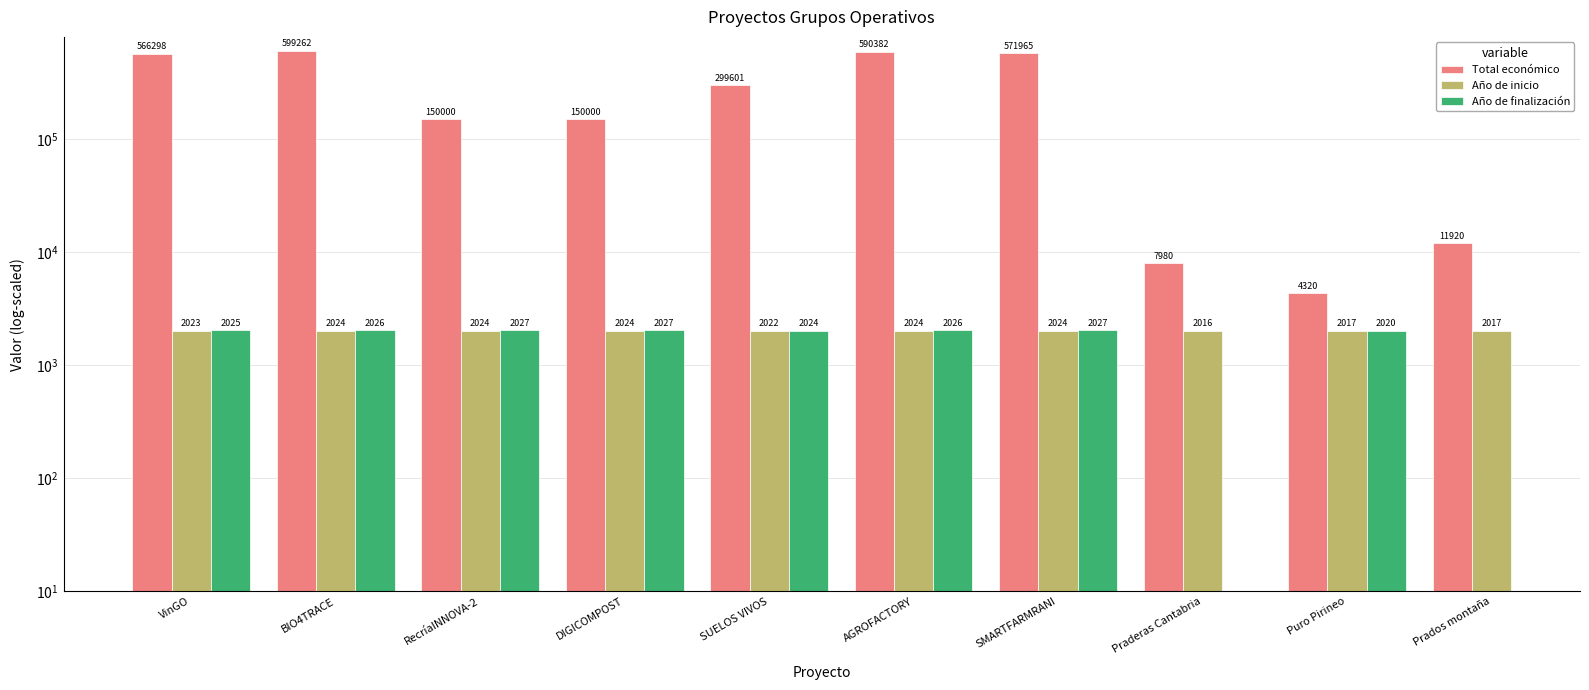

Is the value of Año de inicio at RecríaINNOVA-2 greater than the value of Total económico at AGROFACTORY?

No